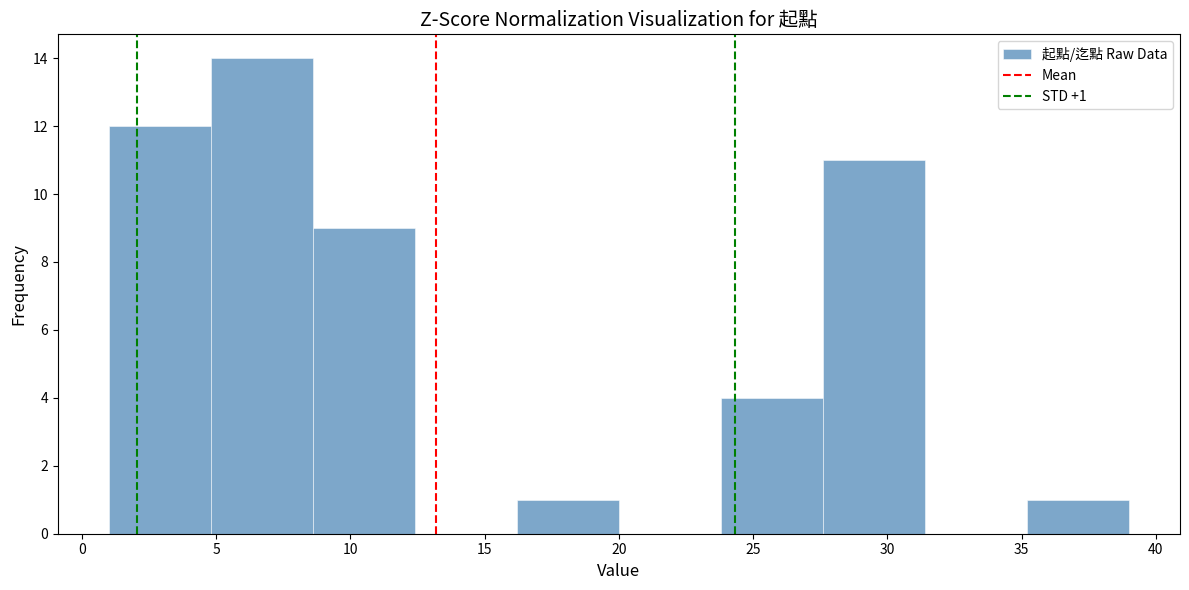

Which range on the x-axis has the tallest bar?

4.8 to 8.6